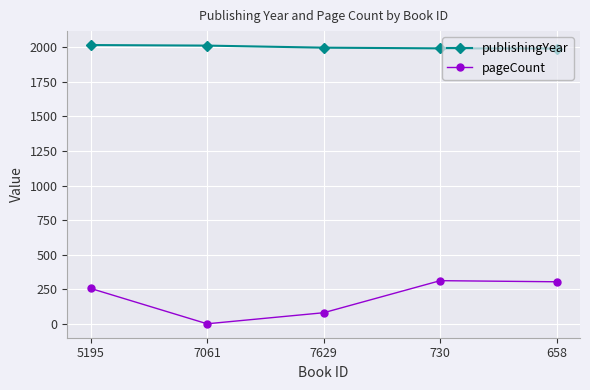

List the series in order of their peak value, lowest first.

pageCount, publishingYear